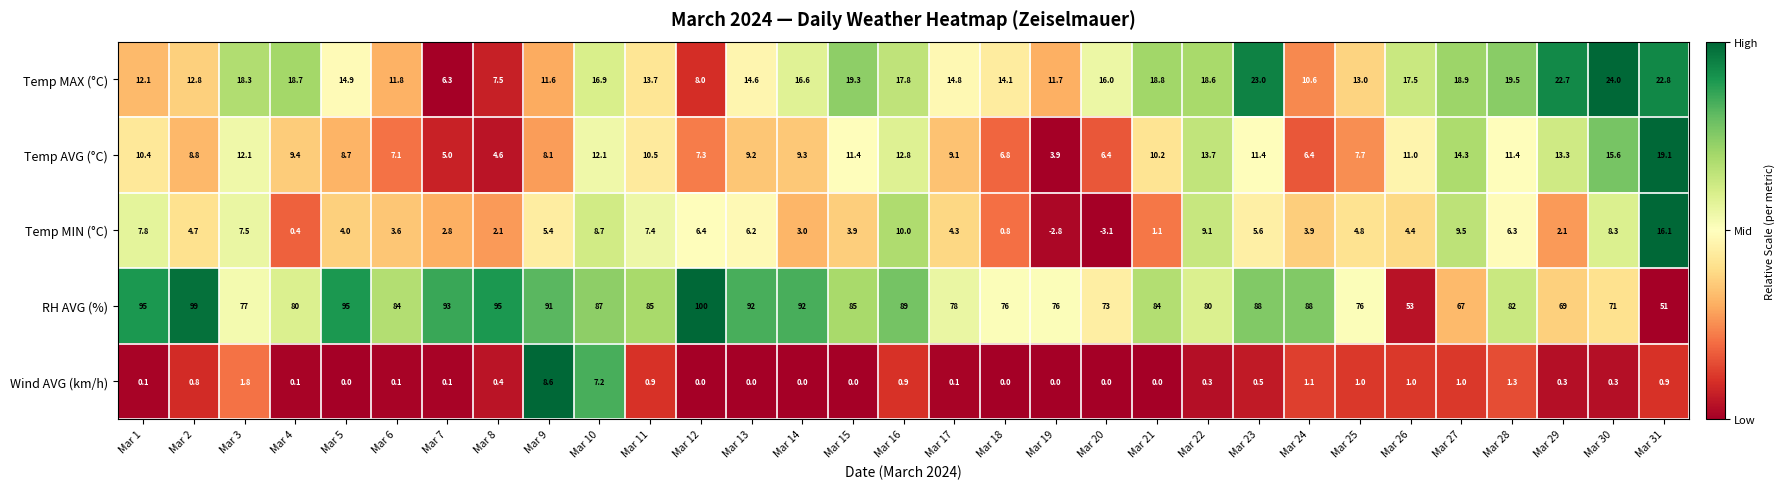

What is the difference between the second highest and minimum values in the RH AVG (%) series?

48.0